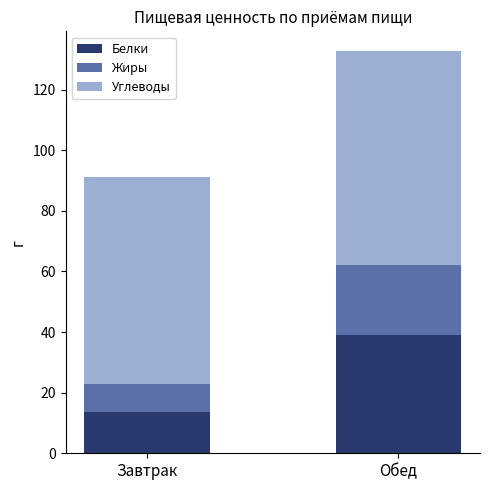

At which label does Белки reach its minimum?

Завтрак